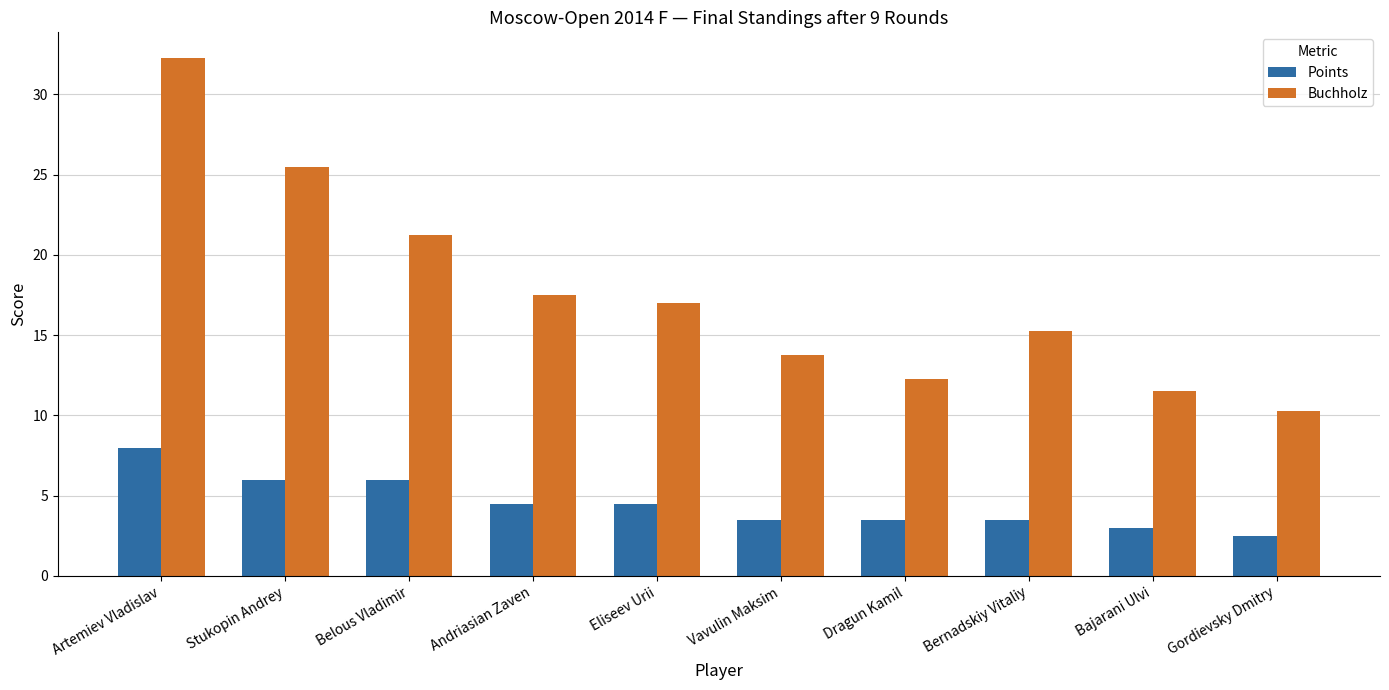

What is the sum of the Points values at Vavulin Maksim and Dragun Kamil?

7.0